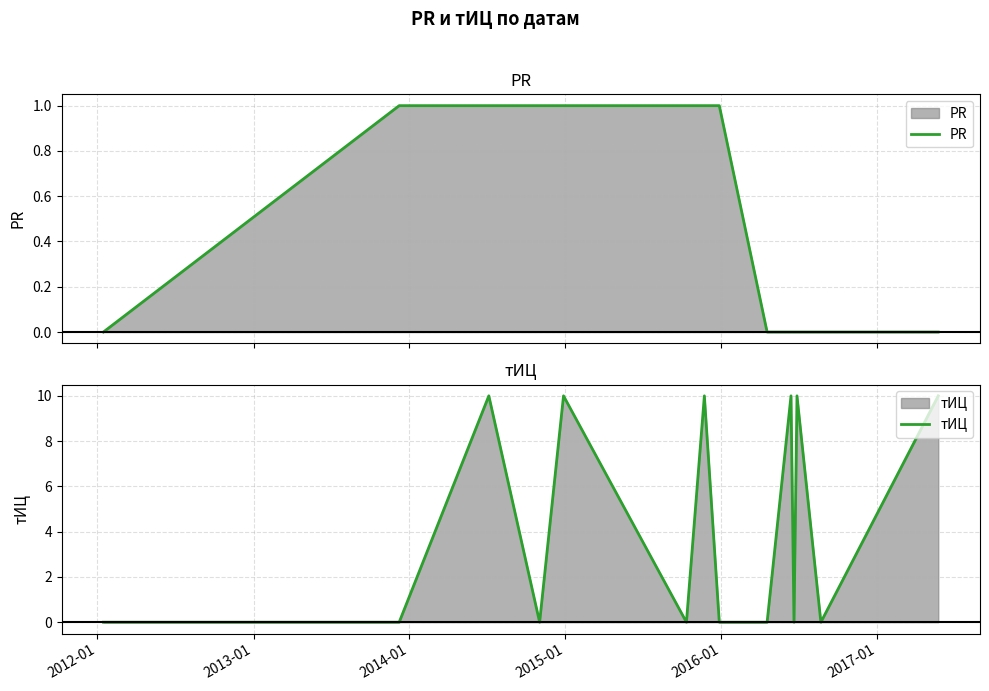

How many intersections are there between тИЦ and PR?

6